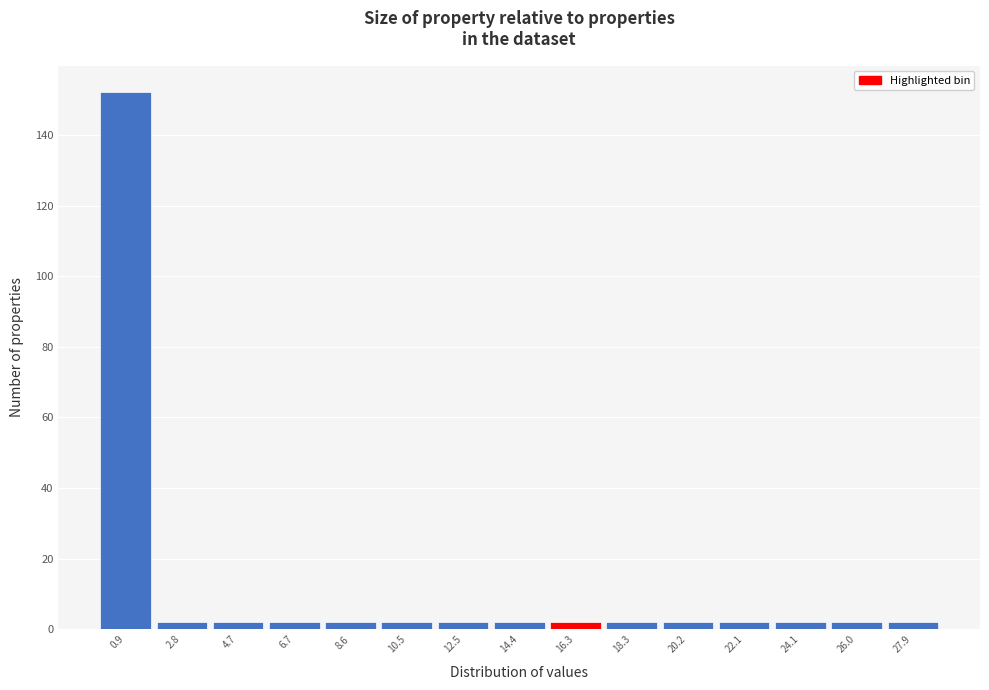

Which range on the x-axis has the tallest bar?

0.0 to 2.0